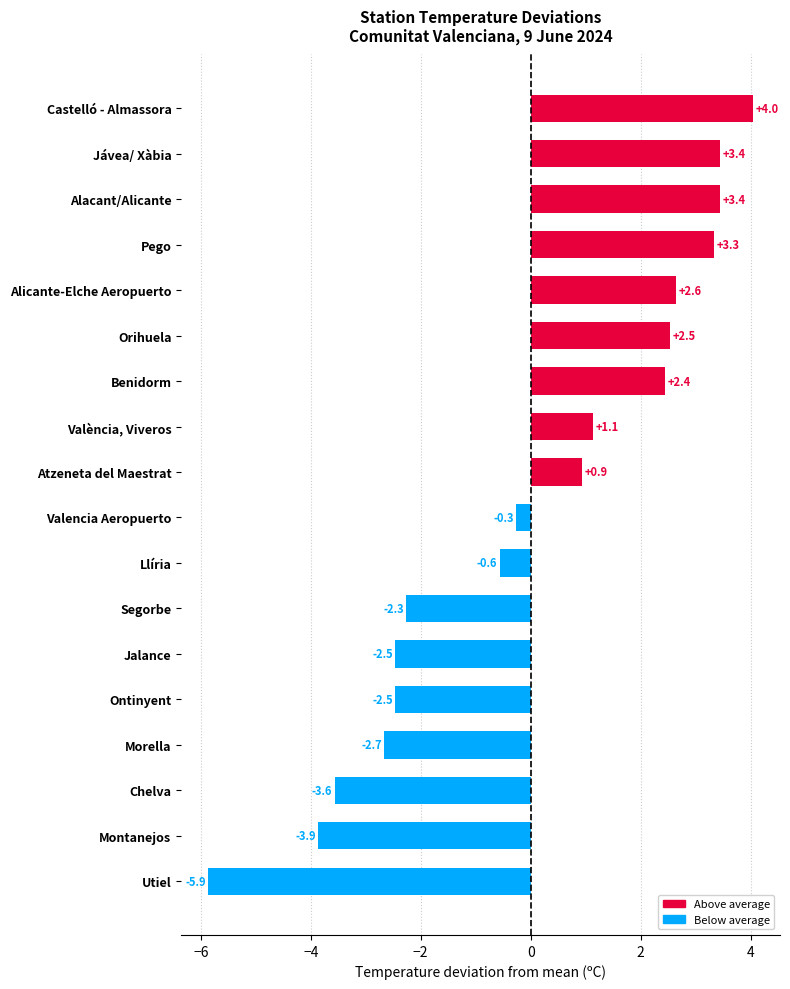

The value at Castelló - Almassora is 4.0. True or false?

True